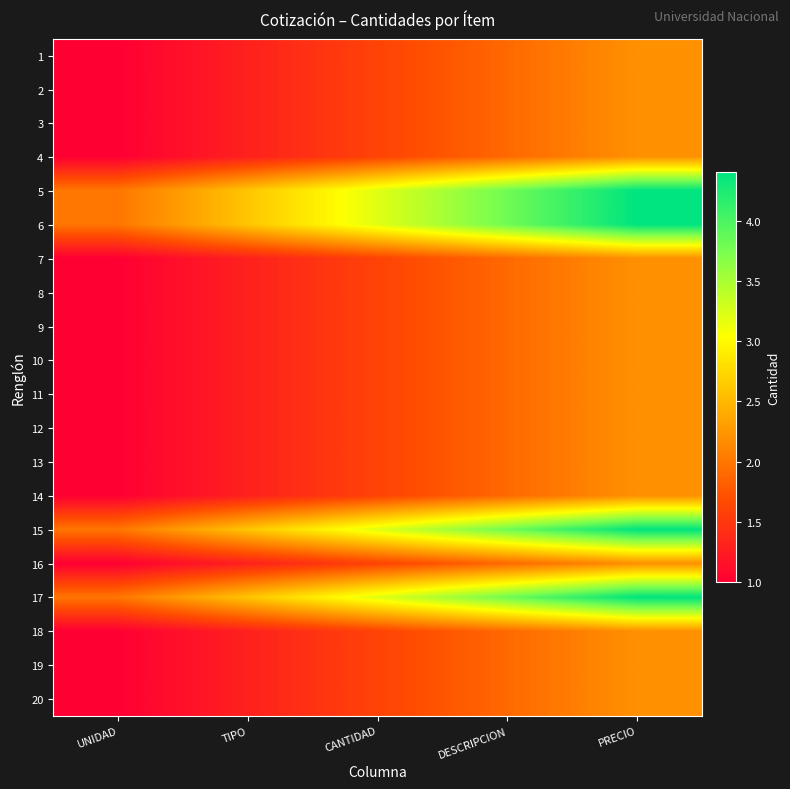

Count the number of data series in this chart.

20